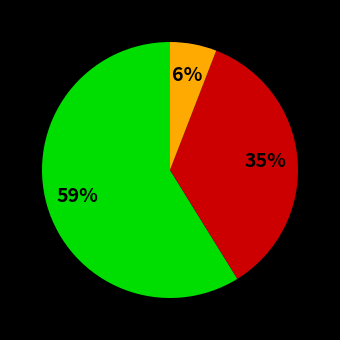

How many slices are in this pie chart?

3